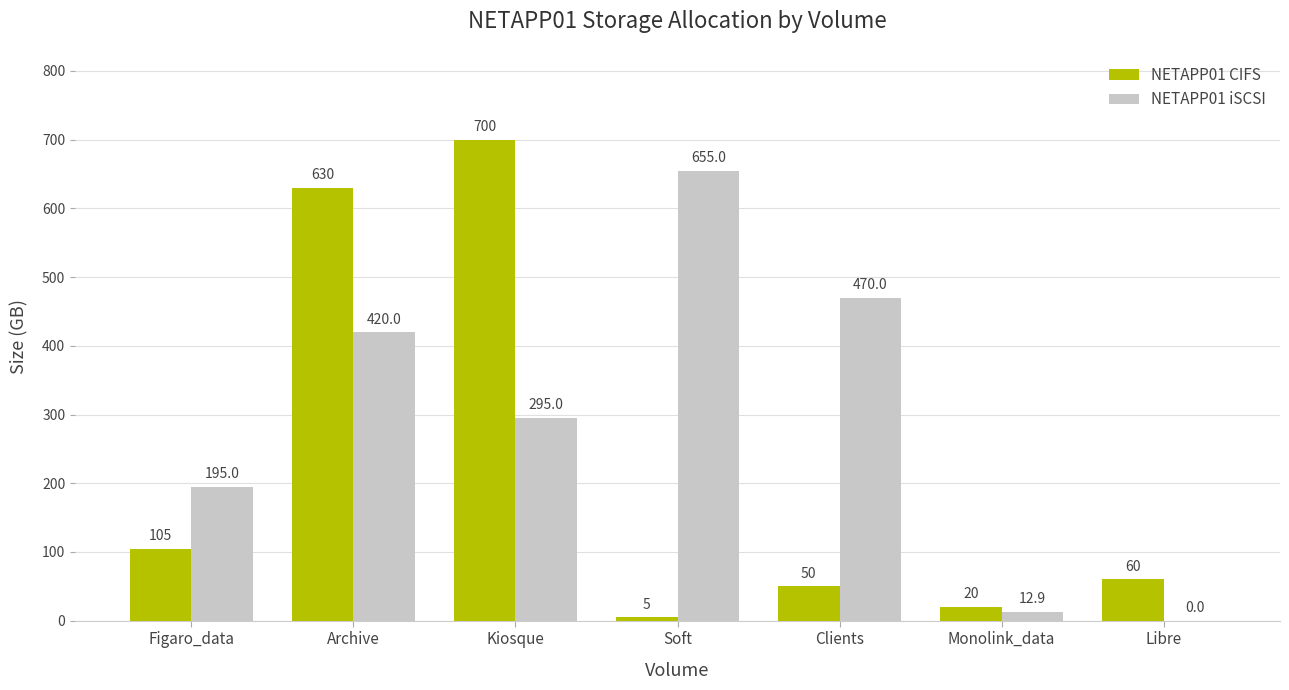

Where does the NETAPP01 iSCSI series first go above 295?

Archive